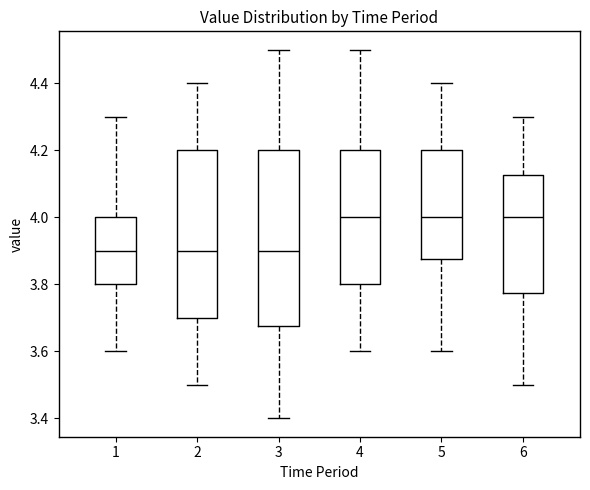

Where is the upper edge of the box at x = 3 on the y-axis? The values are not printed on the chart, so give them approximately, as read against the axis.

4.20